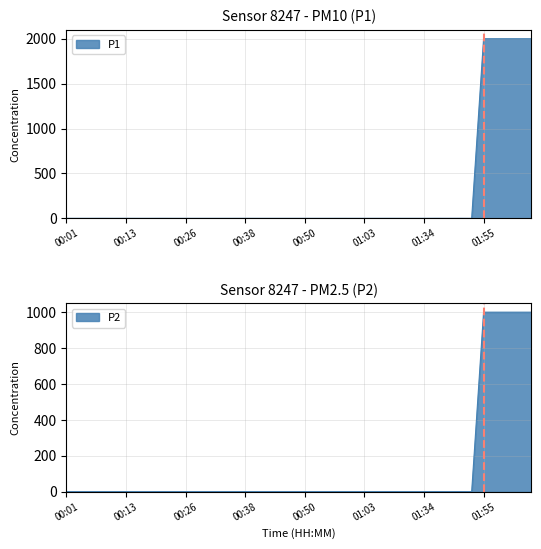

True or false: P1 has more than 1 interior local peaks.

True